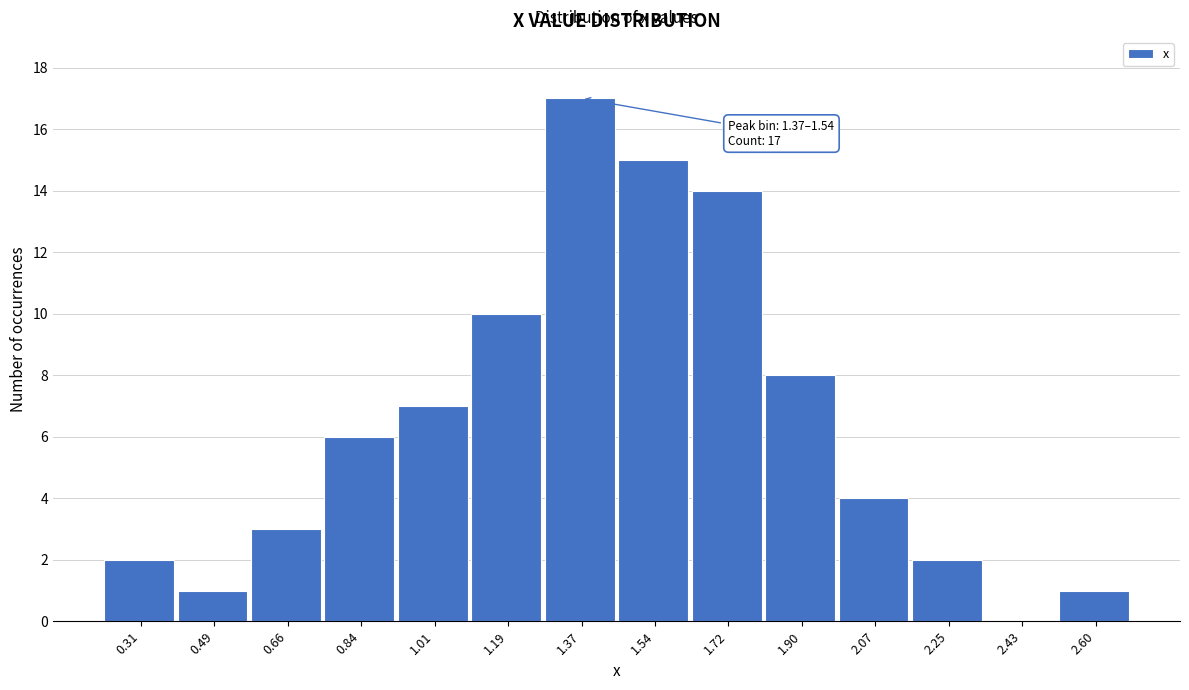

Reading right to left, extract all data points from this chart.

2.60=1	2.43=0	2.25=2	2.07=4	1.90=8	1.72=14	1.54=15	1.37=17	1.19=10	1.01=7	0.84=6	0.66=3	0.49=1	0.31=2